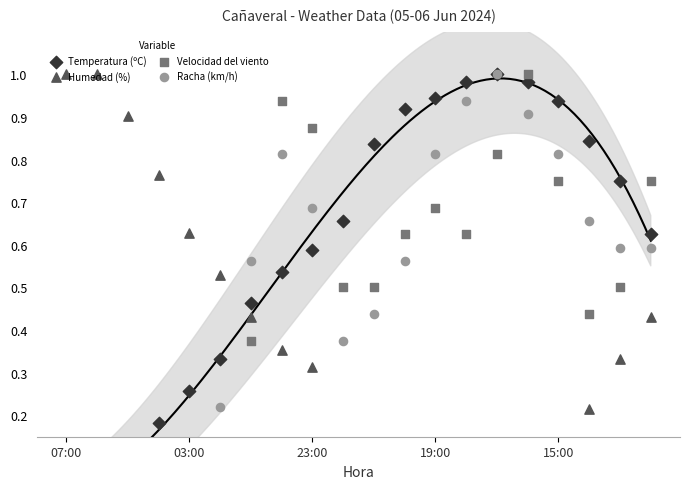

What are all the series names shown in the legend?

Temperatura (ºC), Humedad (%), Velocidad del viento, Racha (km/h)